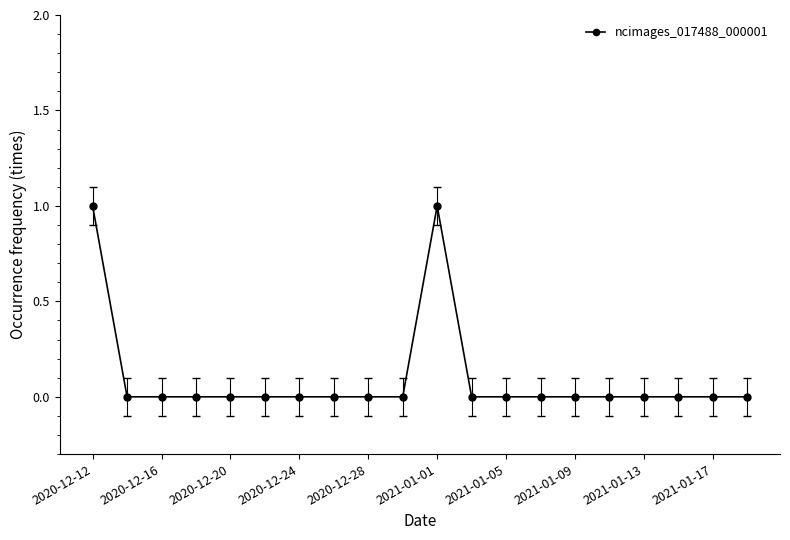

Reading right to left, transcribe all the data shown in this chart.

0	0	0	0	0	0	0	0	0	1	0	0	0	0	0	0	0	0	0	1